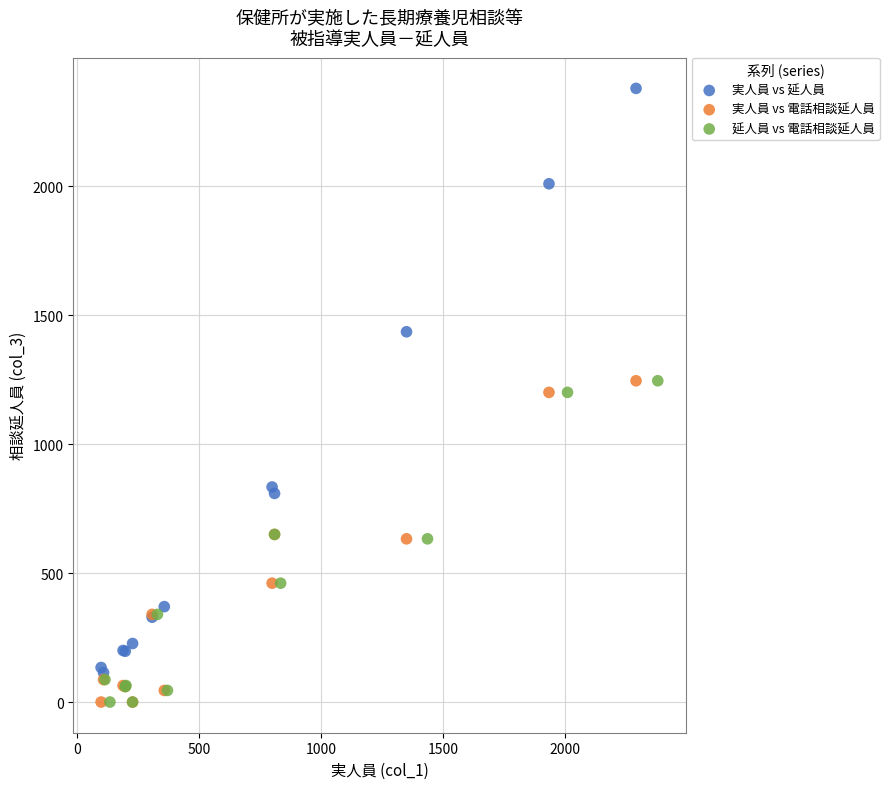

Which series contains the highest Y value?

実人員 vs 延人員